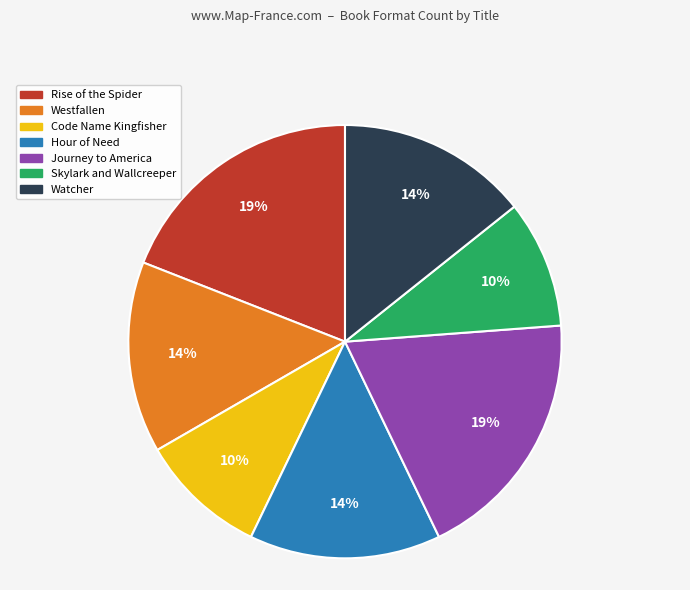

True or false: Hour of Need accounts for 5% of the total.

False